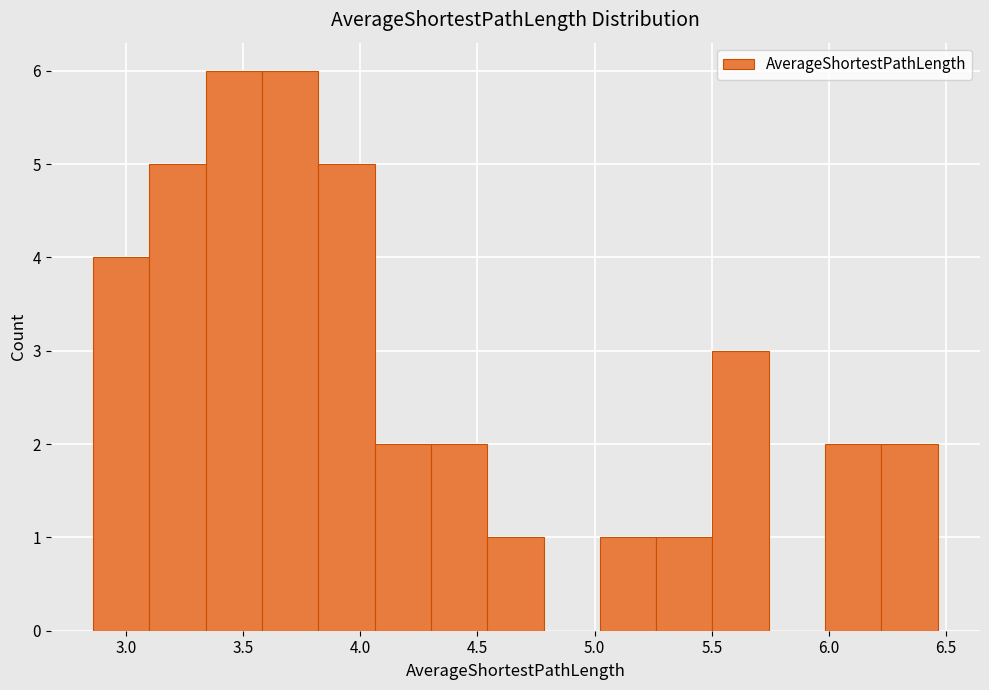

How tall is the bar that spans 4.30 to 4.55 on the x-axis? Neither the bar edges nor the heights are printed on the chart, so give them approximately, as read against the axes.

2